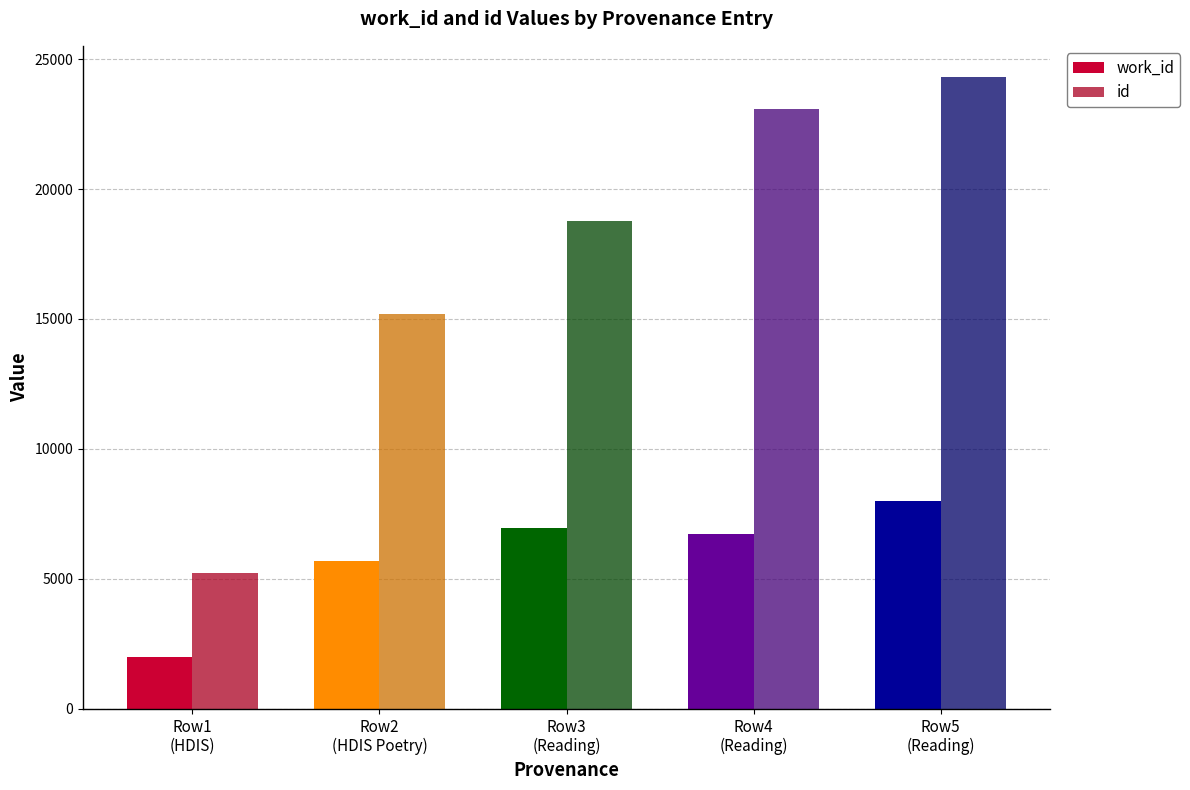

True or false: id has a value of 32339 at Row4
(Reading).

False